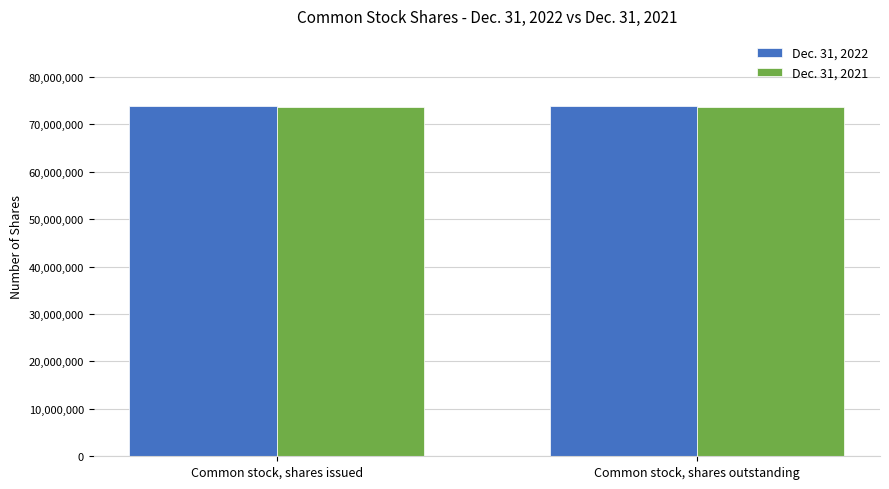

True or false: Dec. 31, 2022 has a value of 73847596 at Common stock, shares outstanding.

True